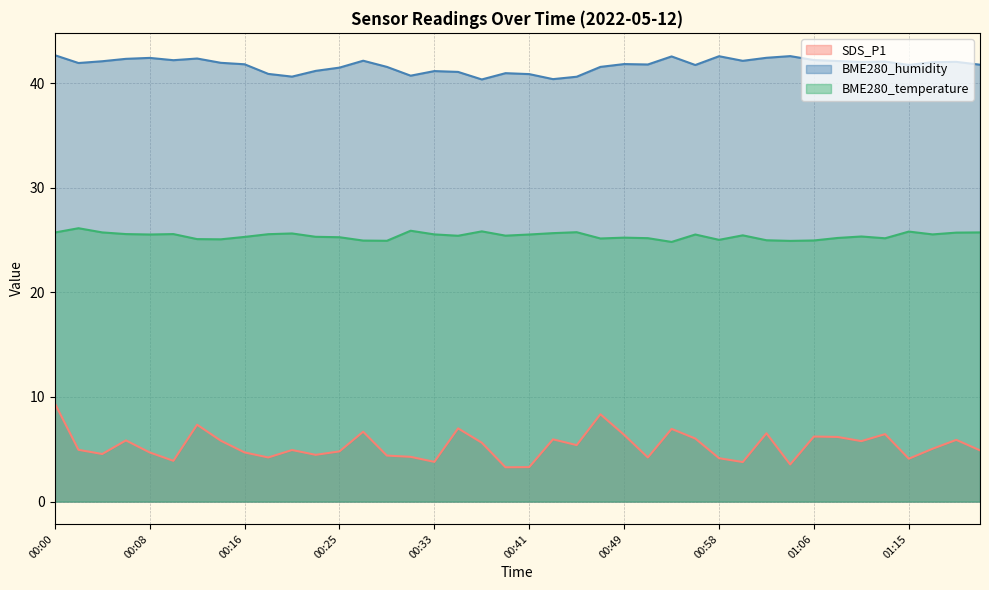

True or false: SDS_P1 has a value of 4.5 at 00:23.

True